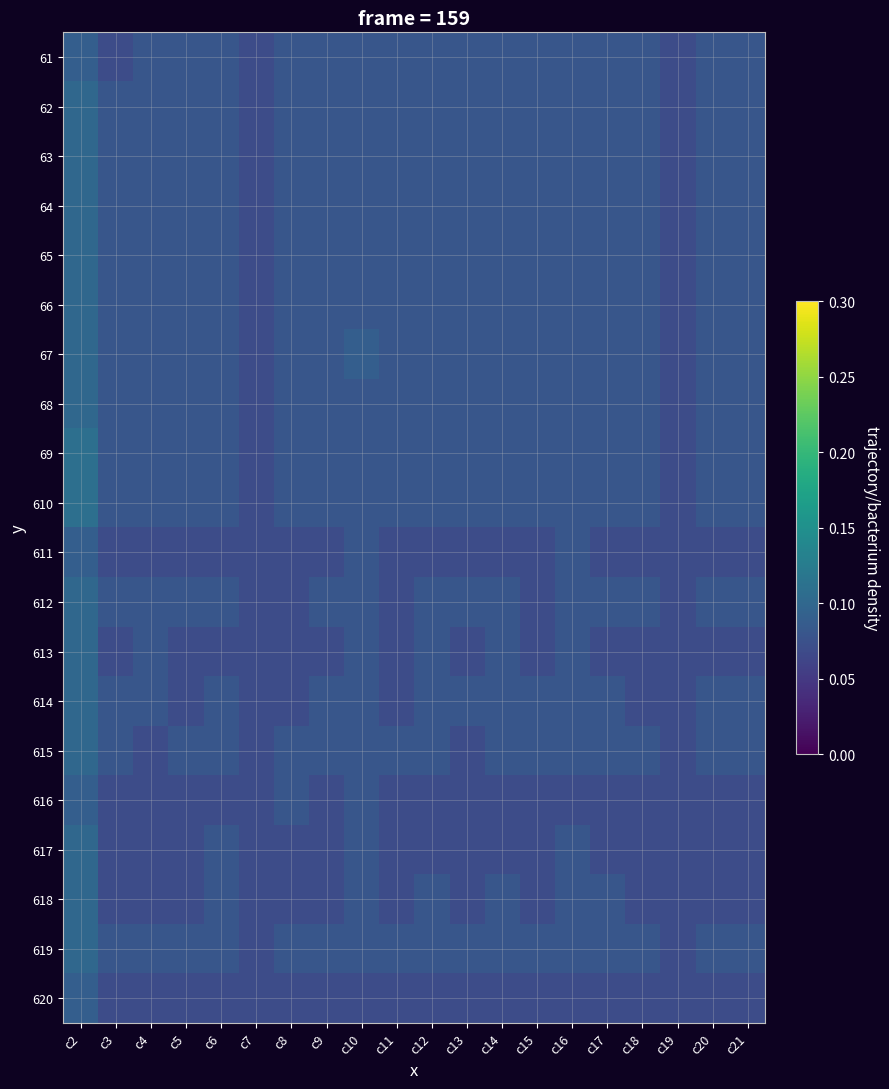

Between c5 and c19, which is larger?

c5